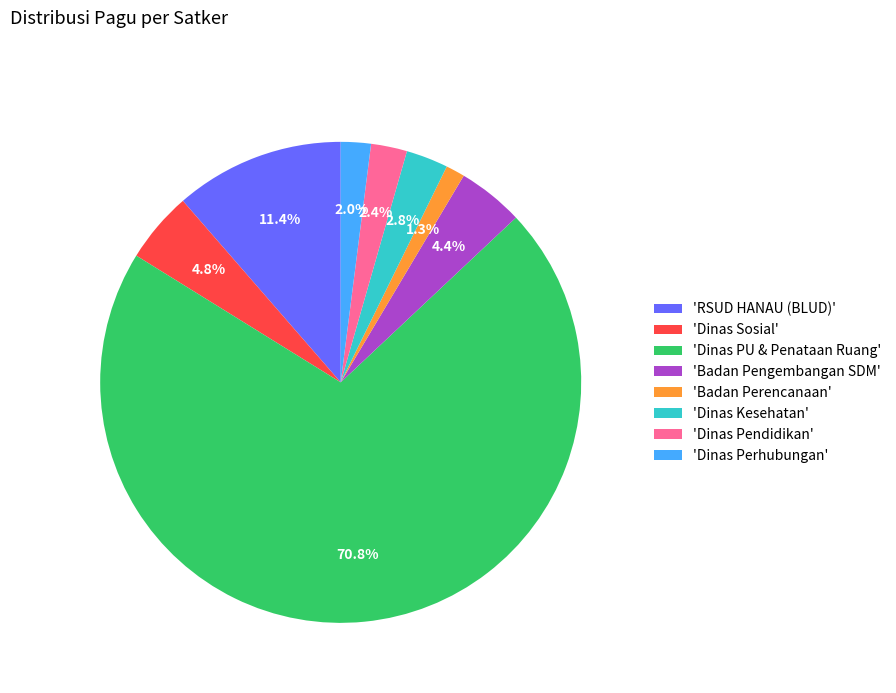

Which category has the smallest portion of the pie?

'Badan Perencanaan'